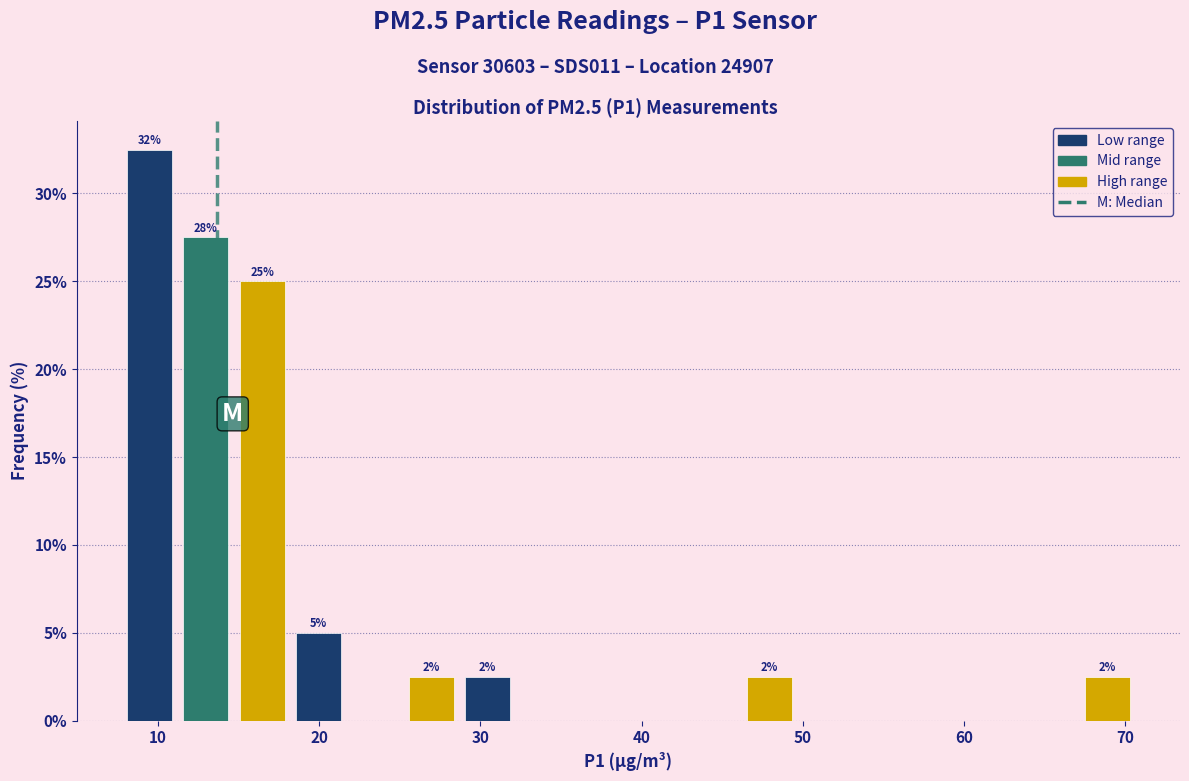

Around what value on the x-axis is the tallest bar? Give the approximate position of its centre, as read against the axis.

9